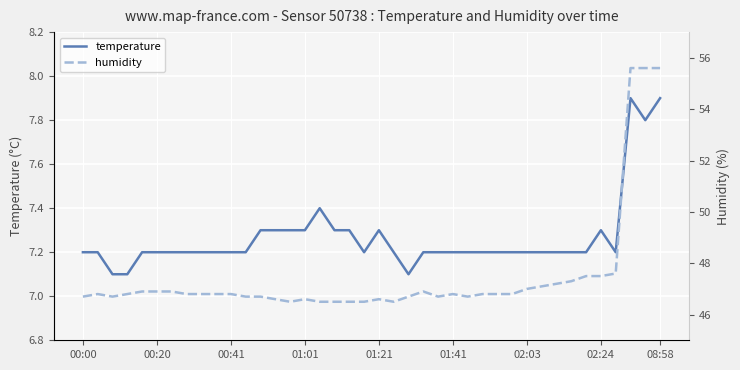

The temperature series shows 7.9 at 08:58. True or false?

True